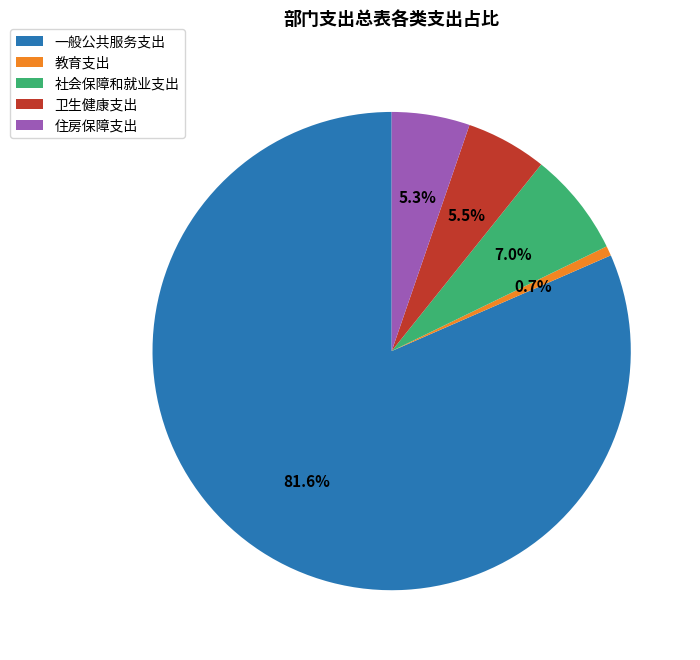

Which has a higher value, 卫生健康支出 or 一般公共服务支出?

一般公共服务支出